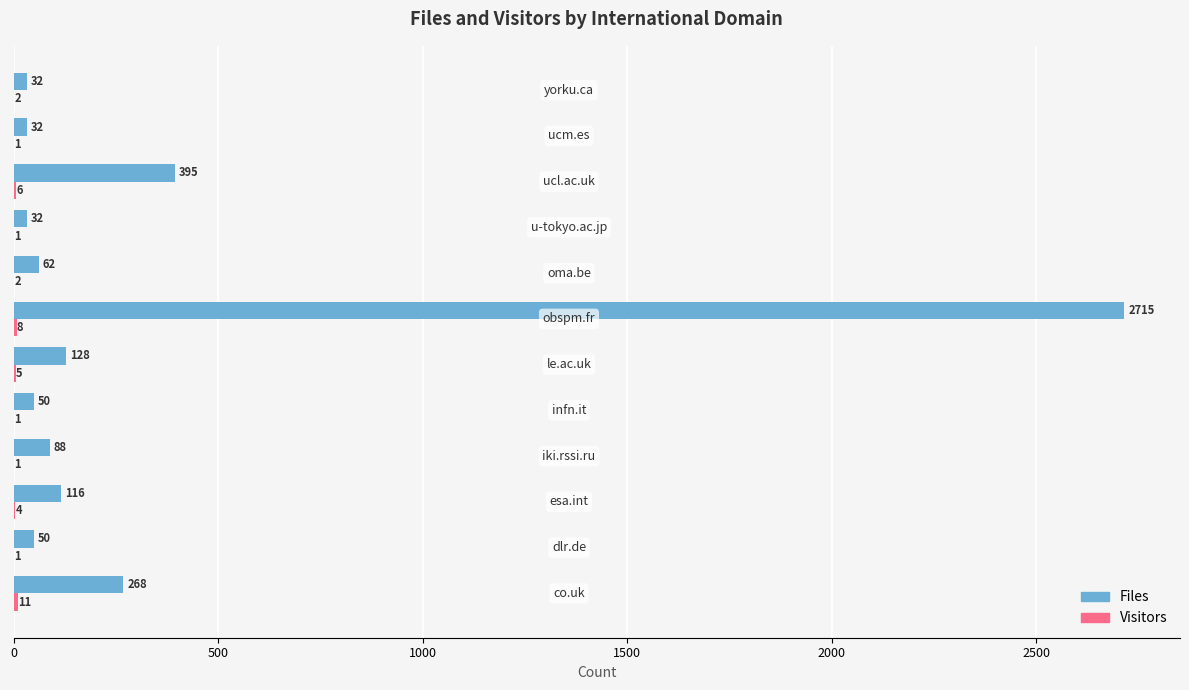

Which series has the largest total across all categories?

Files